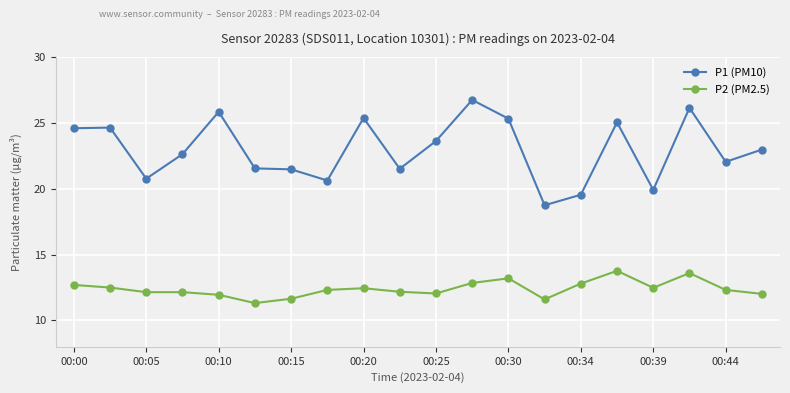

True or false: P2 (PM2.5) has more than 0 points higher than both neighbors.

True